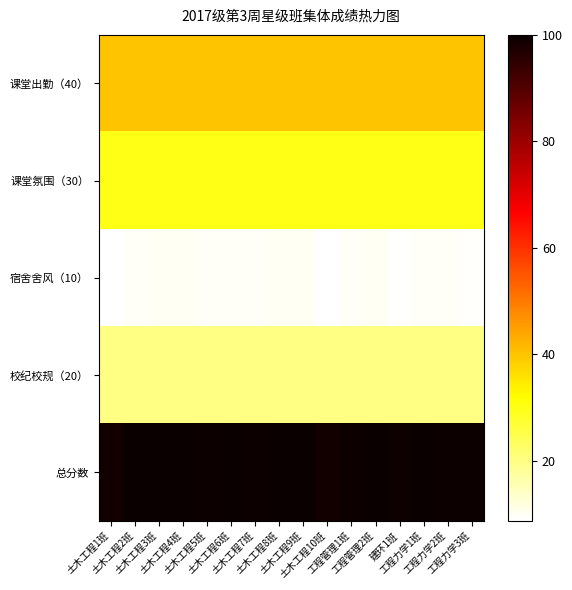

What is the total value across all series at 工程力学1班?

199.5